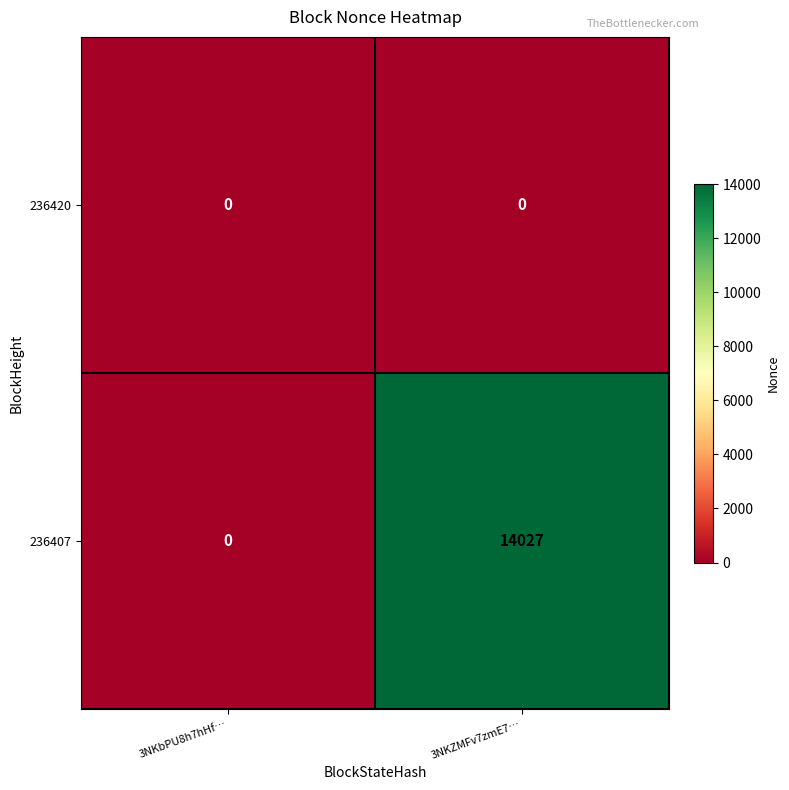

At which category is the sum across all series the highest?

3NKZMFv7zmE7…